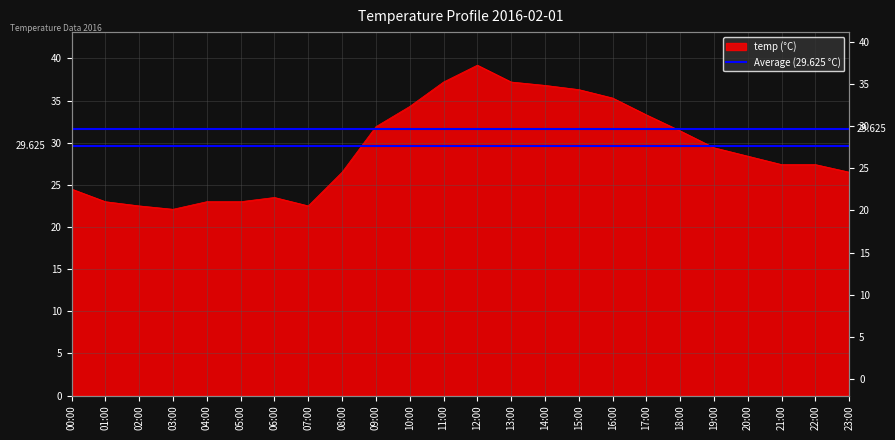

Which has a higher value, 01:00 or 12:00?

12:00